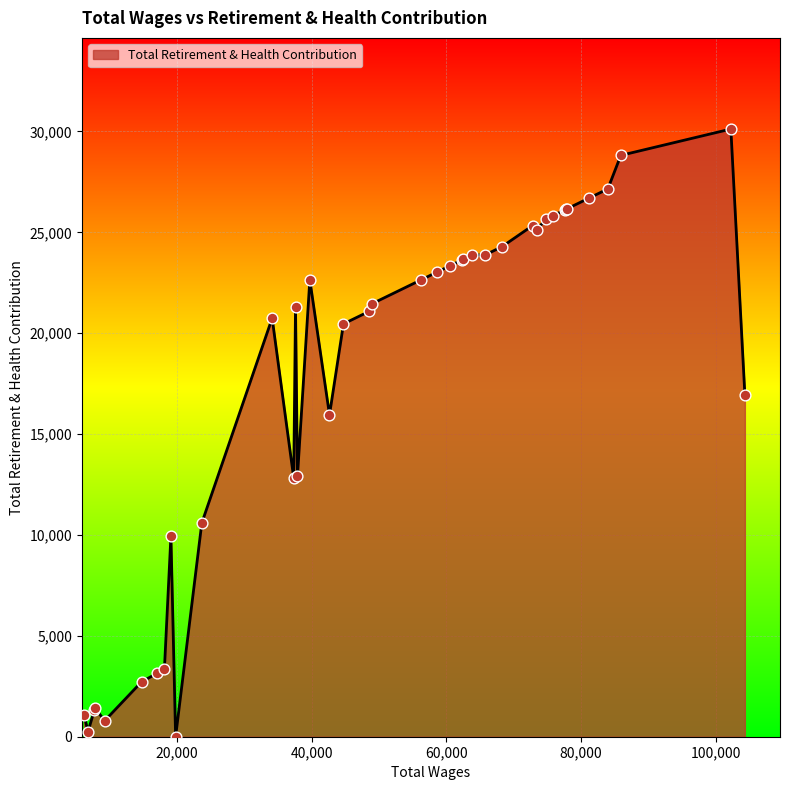

What is the difference between the maximum and minimum values?

30119